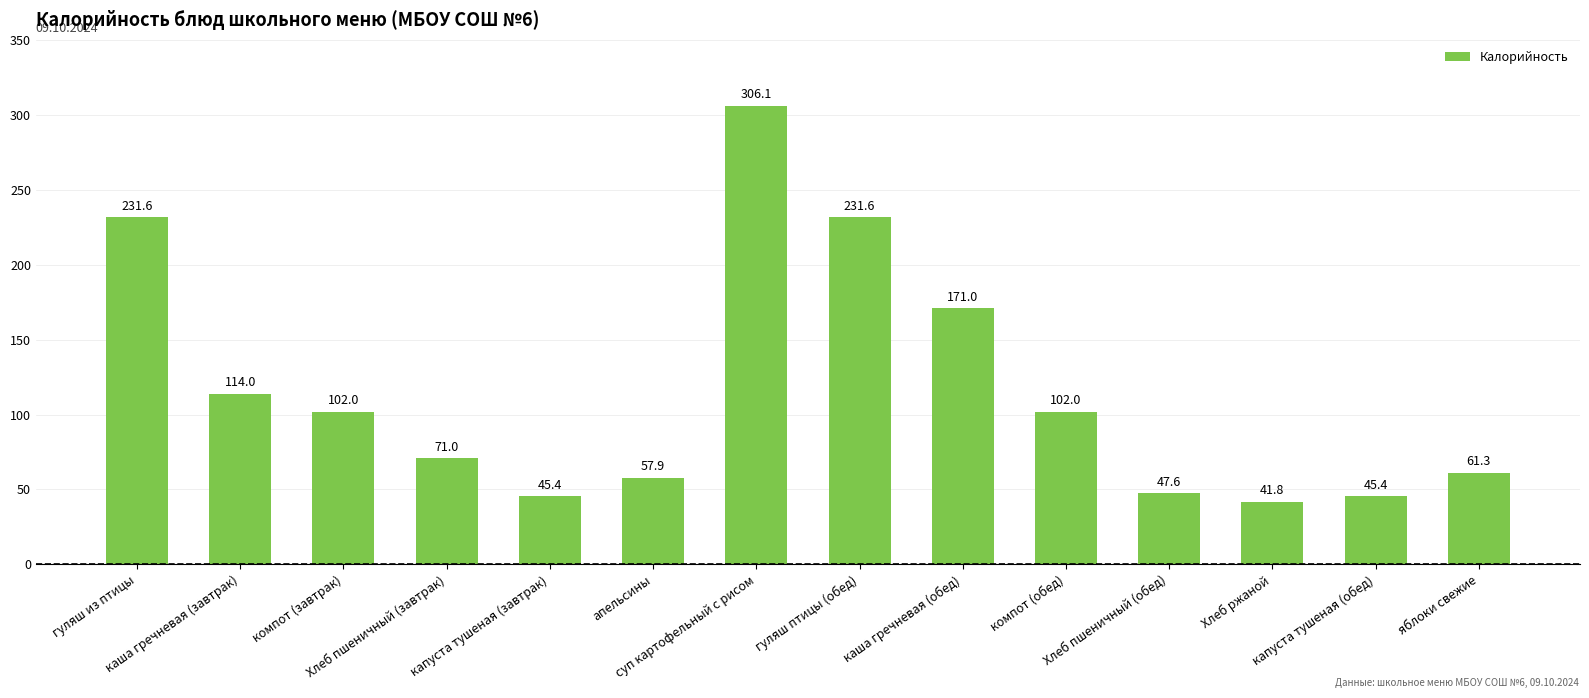

Is it true that the value at каша гречневая (завтрак) is 114.0?

True